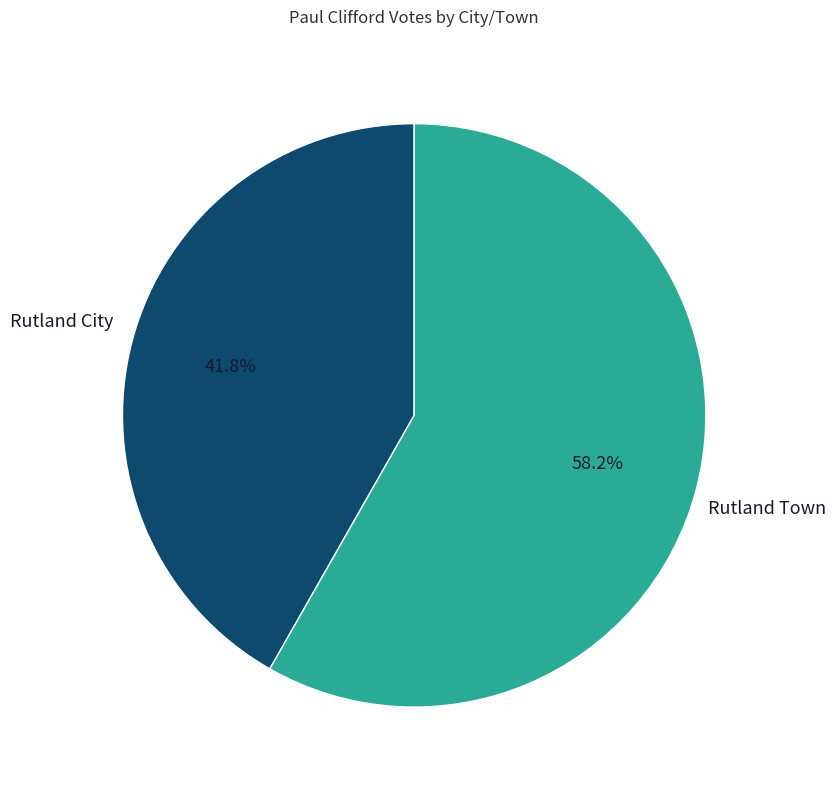

To the nearest percent, what is the combined percentage of Rutland City and Rutland Town?

100%